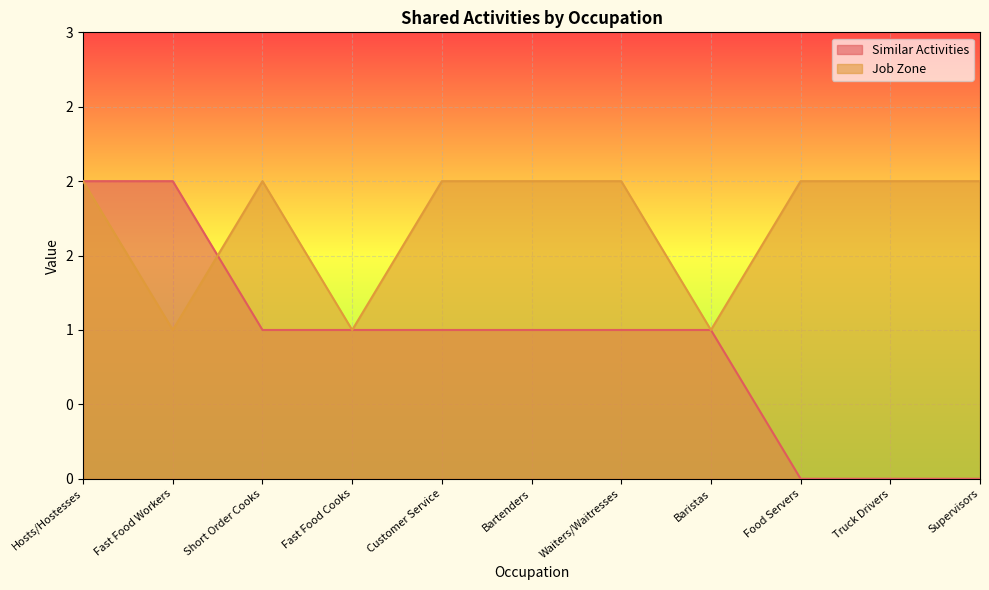

Is it true that Job Zone equals 2 at Truck Drivers?

True